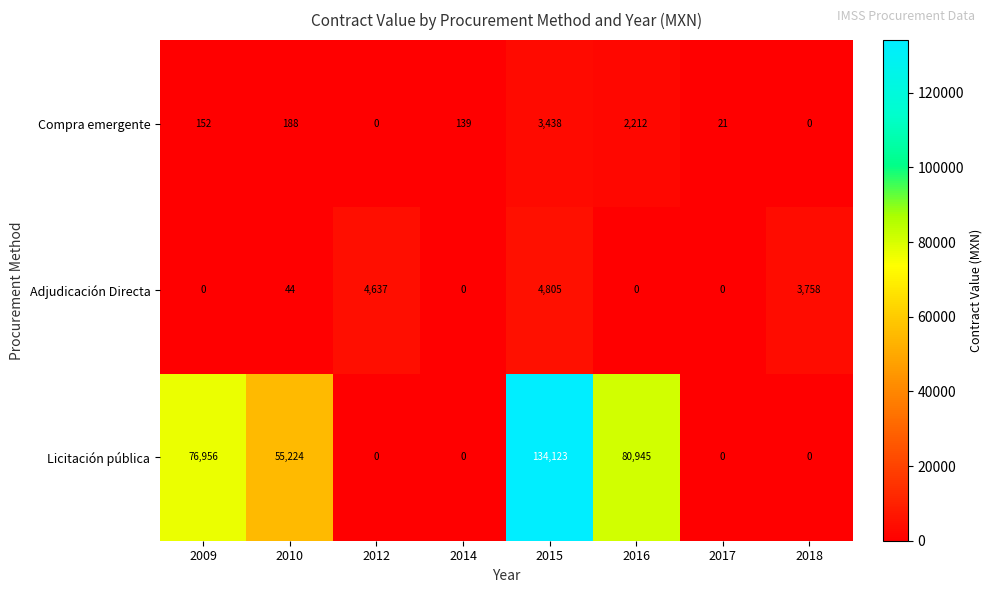

Which series has the widest spread of values?

Licitación pública